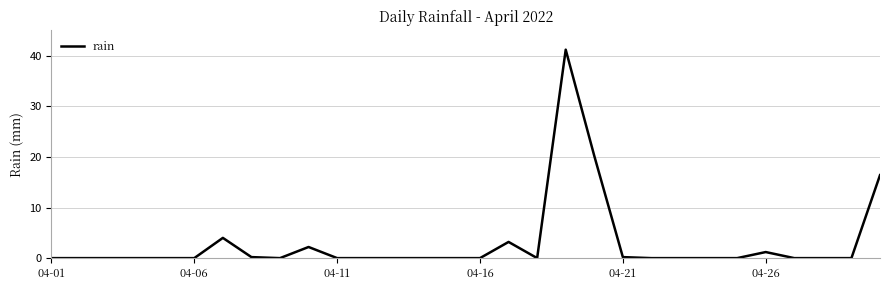

How many distinct data groups are displayed?

1